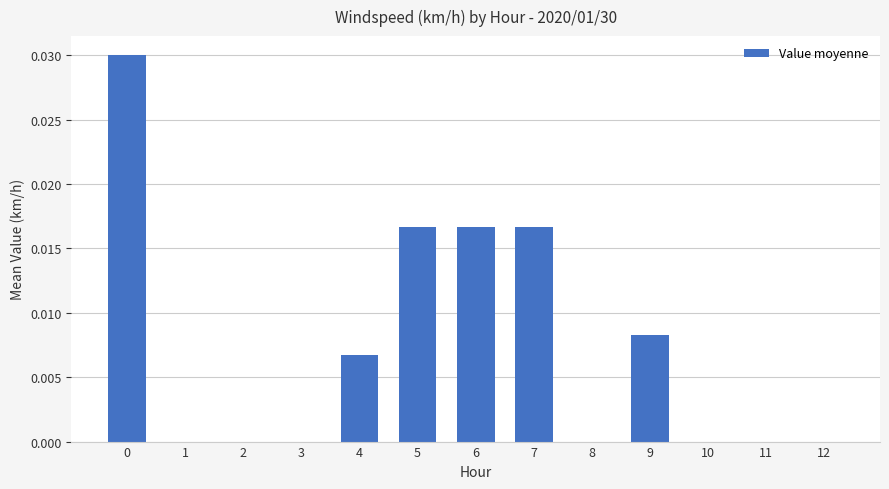

The chart shows a value of 0.0 at 5. True or false?

True